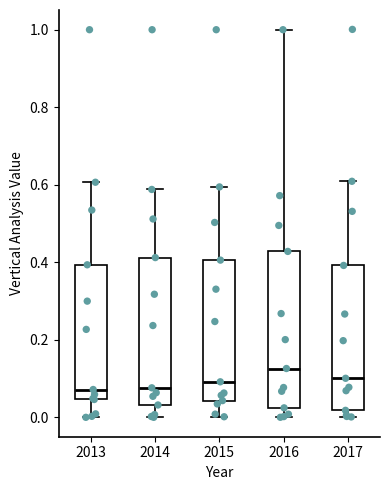

Comparing the boxes themselves (not the whiskers), which one is the tallest?

2016